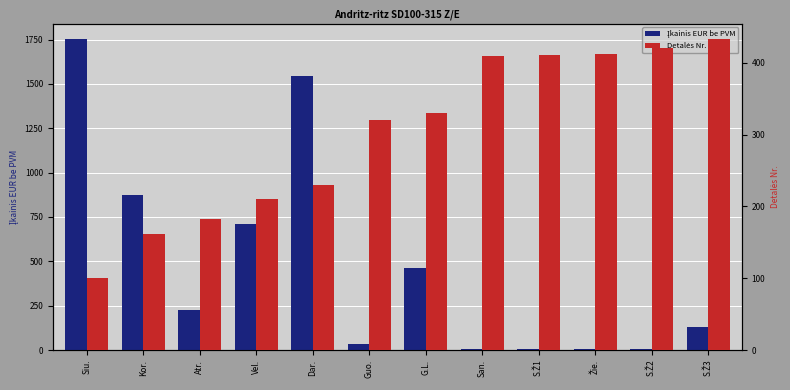

What is the difference between the second highest and minimum values in the Detalės Nr. series?

320.0